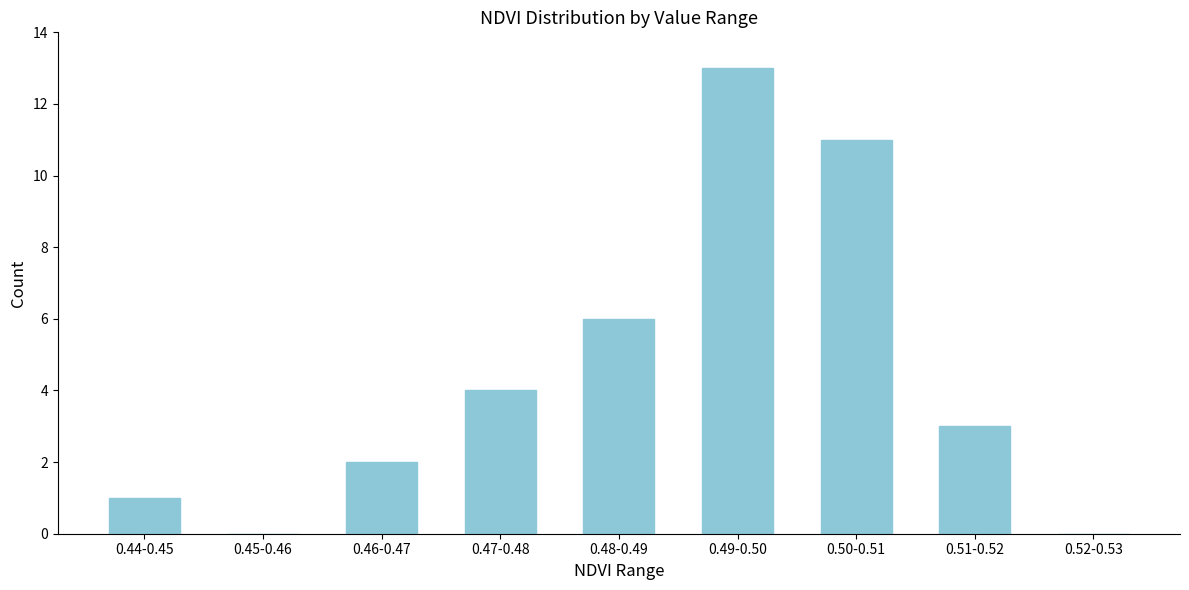

Reading left to right, extract all data points from this chart.

0.44-0.45=1	0.45-0.46=0	0.46-0.47=2	0.47-0.48=4	0.48-0.49=6	0.49-0.50=13	0.50-0.51=11	0.51-0.52=3	0.52-0.53=0